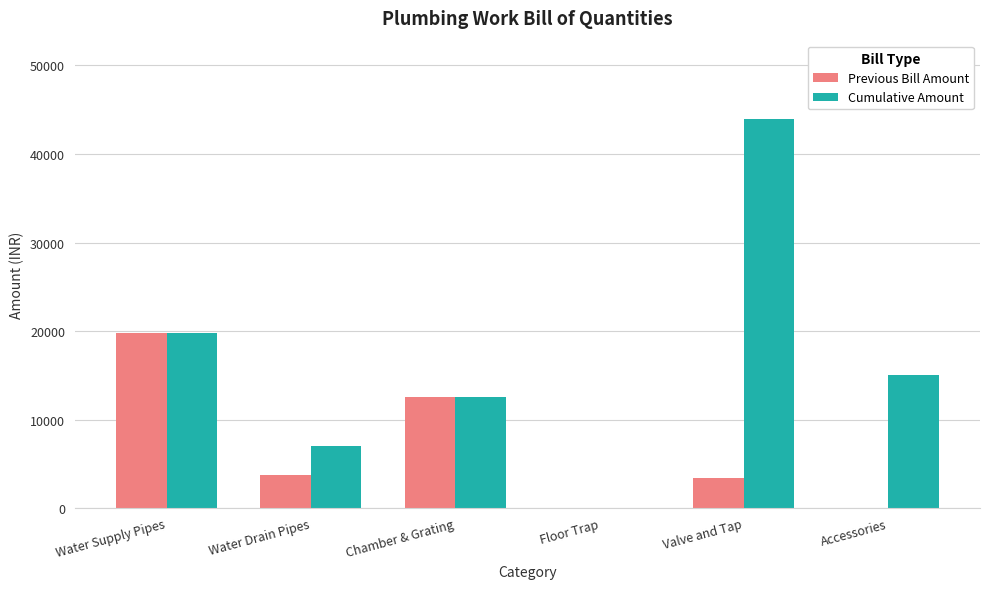

Is it true that Cumulative Amount equals 6079 at Chamber & Grating?

False